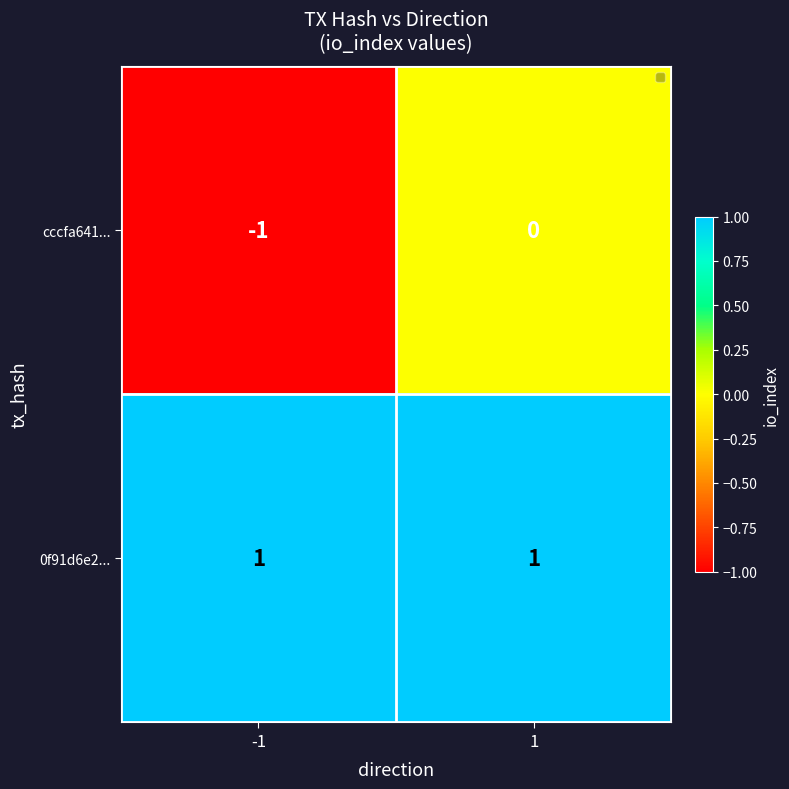

Rank the series at -1 from lowest to highest value.

cccfa641..., 0f91d6e2...